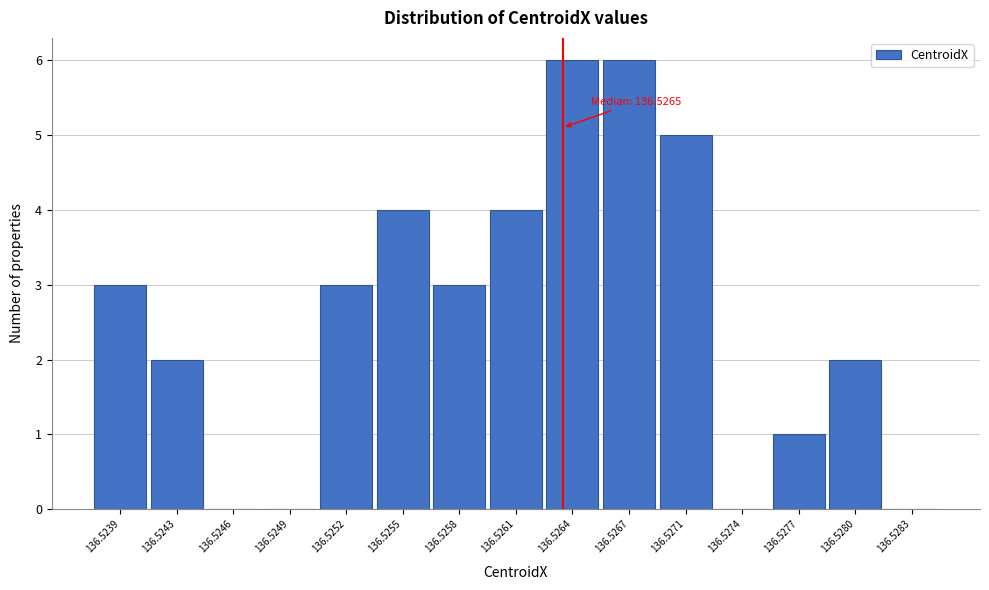

Reading right to left, transcribe all the data shown in this chart.

136.5283=0	136.5280=2	136.5277=1	136.5274=0	136.5271=5	136.5267=6	136.5264=6	136.5261=4	136.5258=3	136.5255=4	136.5252=3	136.5249=0	136.5246=0	136.5243=2	136.5239=3